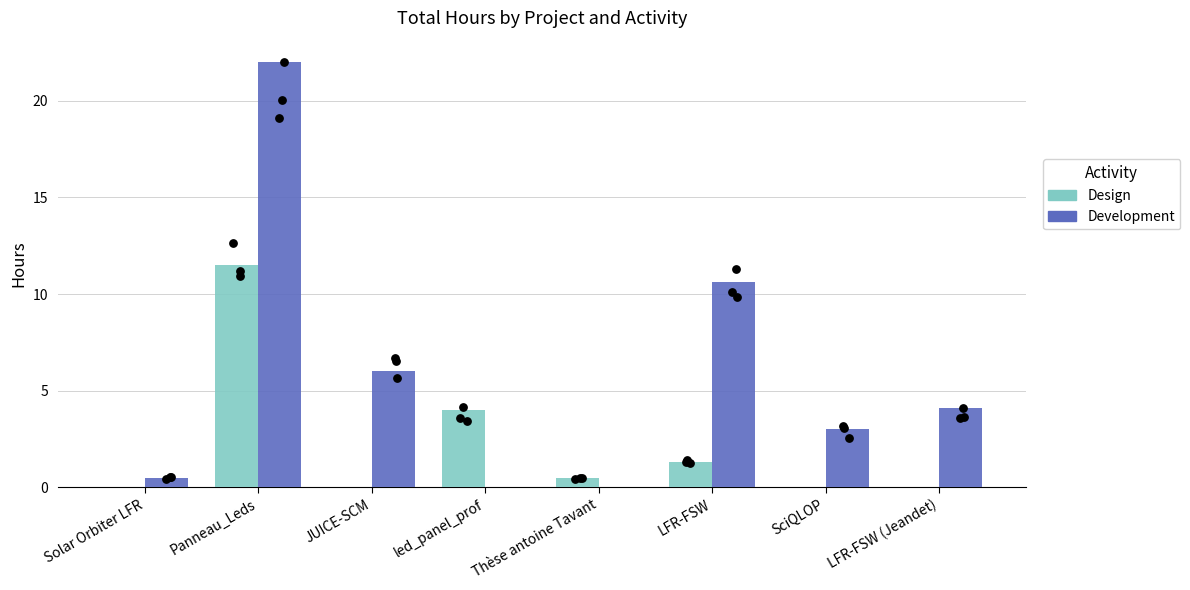

Which series has the largest total across all categories?

Development